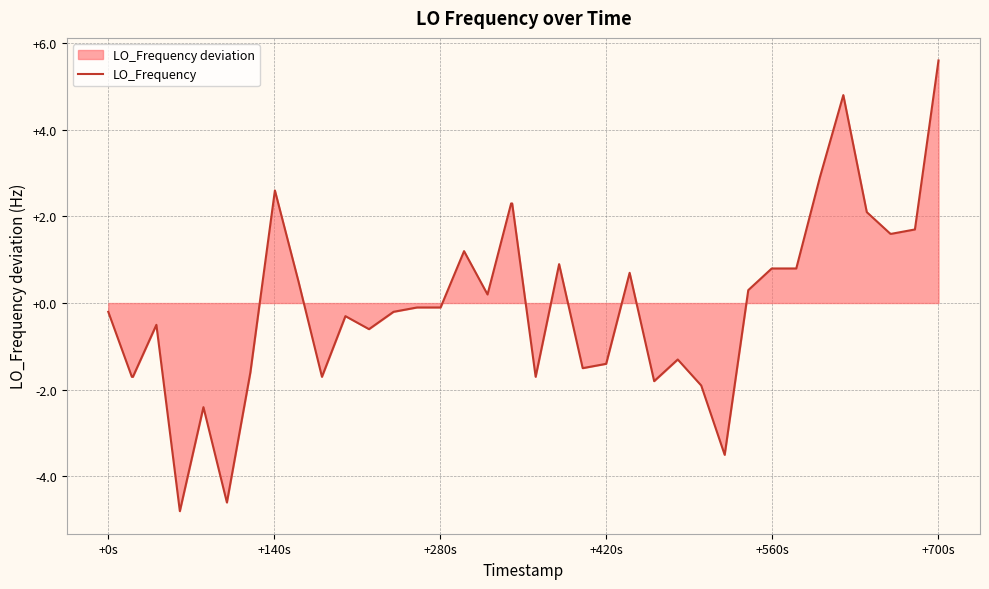

What is the difference between the maximum and minimum values?

10.4